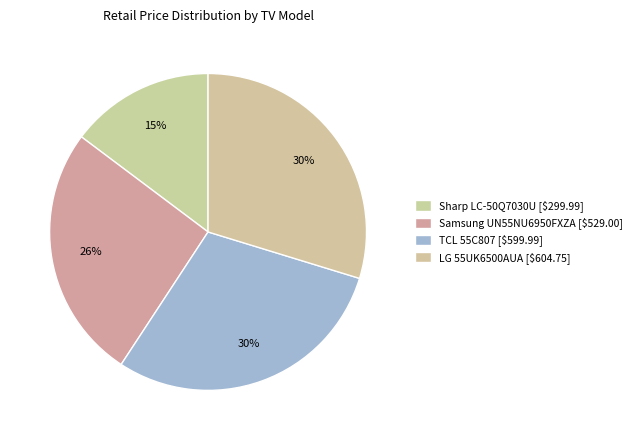

Count the number of slices in the pie.

4